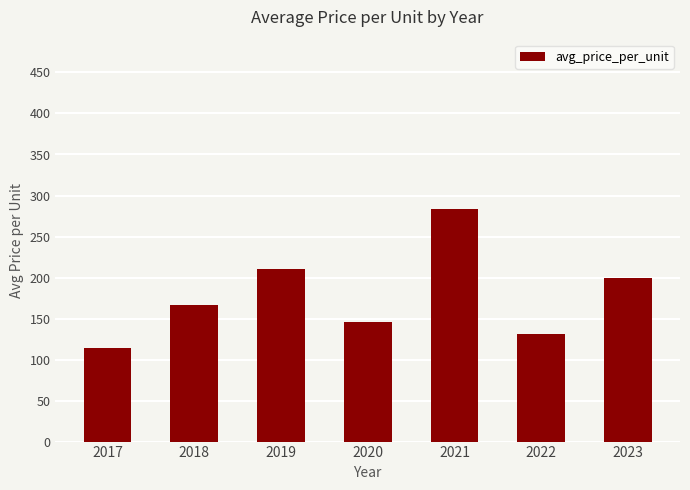

Which has a higher value, 2020 or 2021?

2021